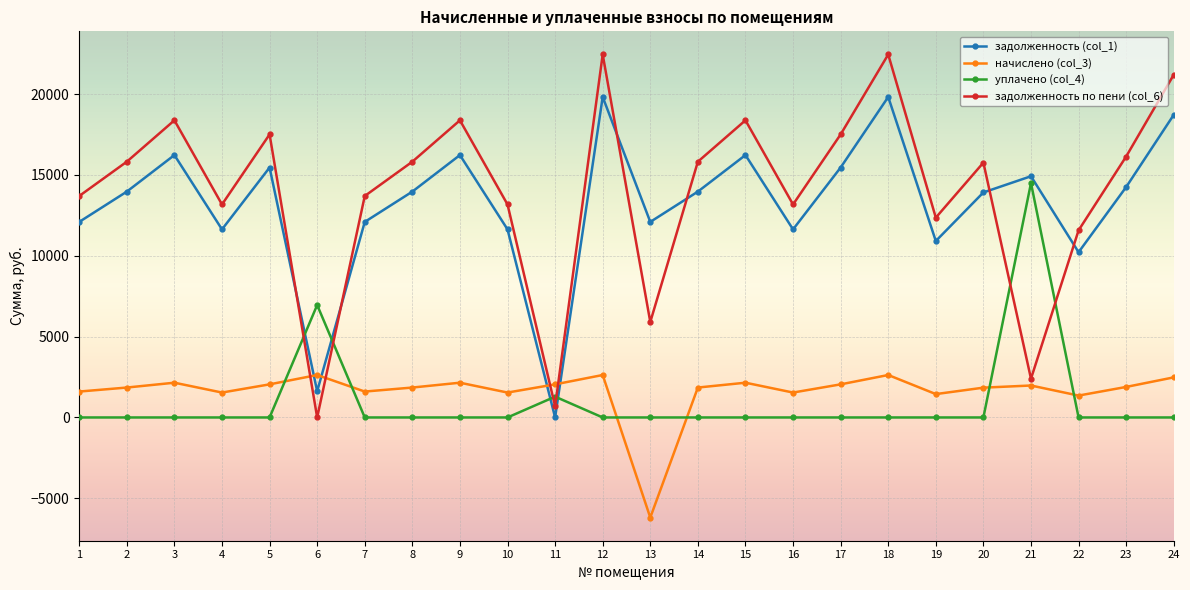

In задолженность по пени (col_6), how many points are lower than both neighbors (excluding endpoints)?

7